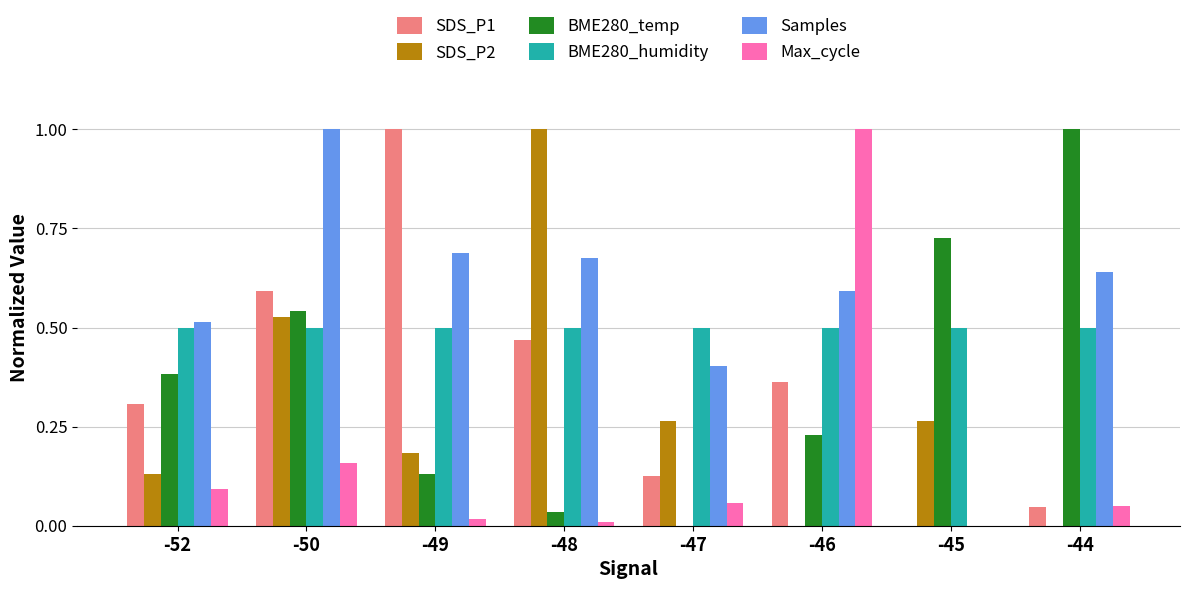

What is the total value across all series at -48?

2.7